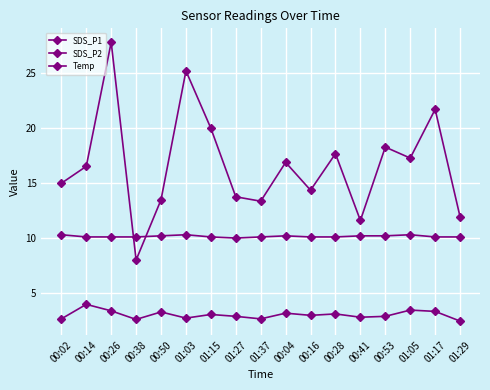

What is the difference between the highest and lowest values at 00:53?

15.4